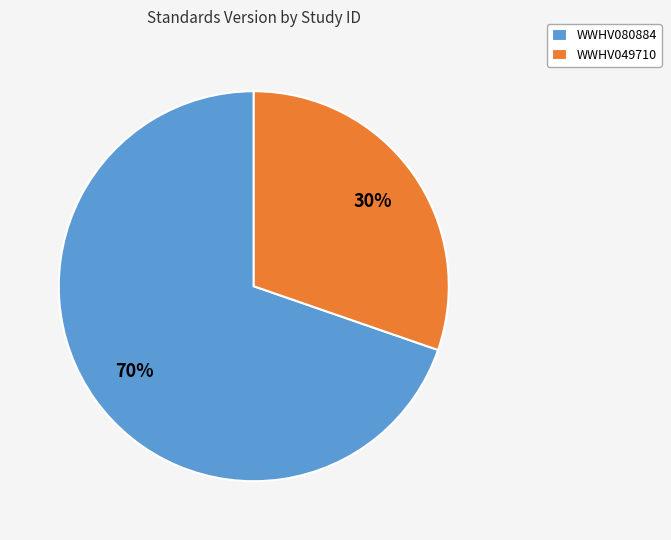

To the nearest percent, what is the combined percentage of WWHV080884 and WWHV049710?

100%